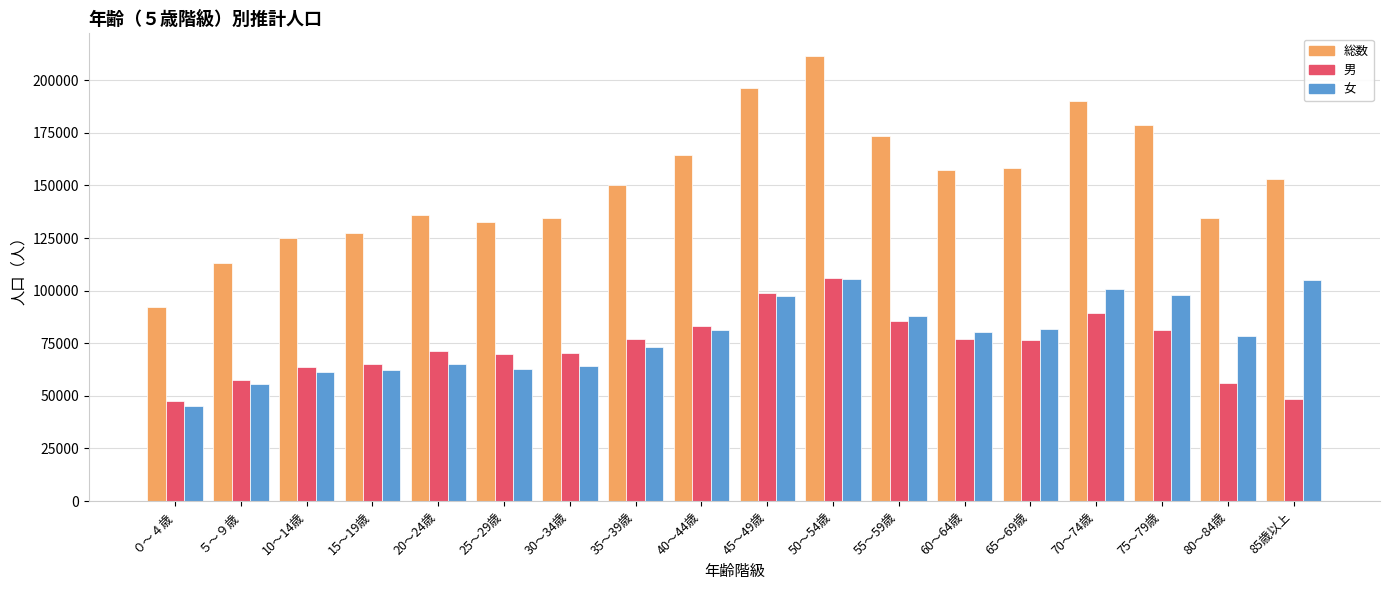

What is the sum of all 総数 values?

2730114.0